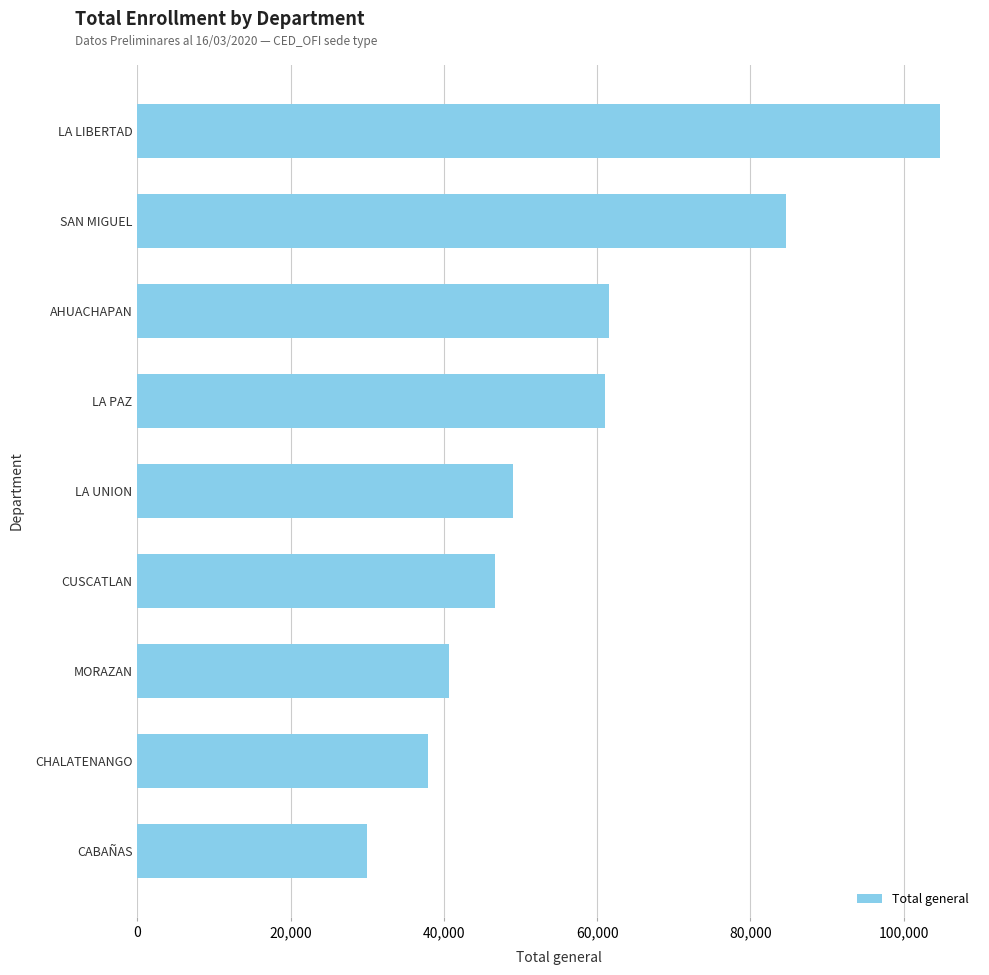

Which has a higher value, LA LIBERTAD or CUSCATLAN?

LA LIBERTAD